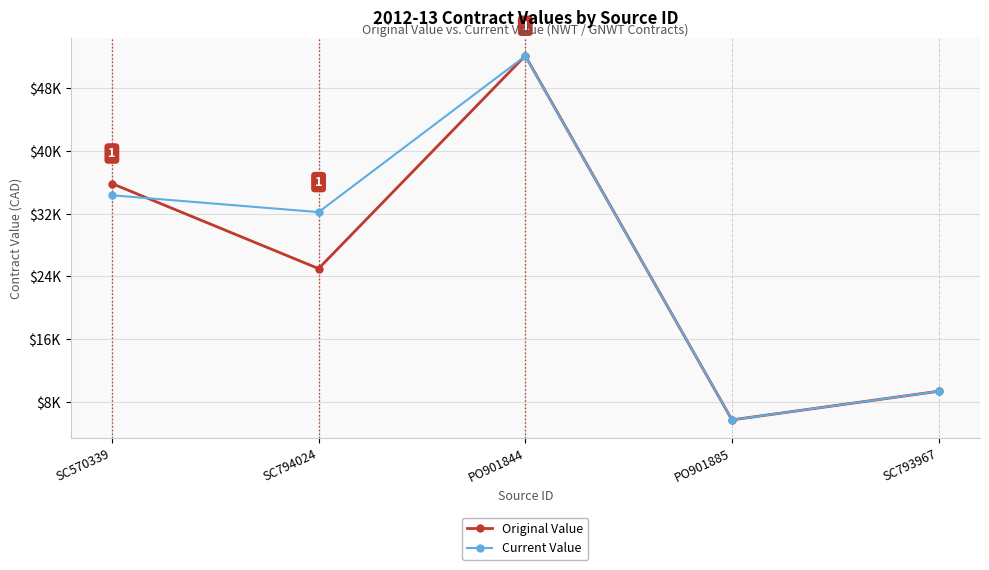

What are all the series names shown in the legend?

Original Value, Current Value